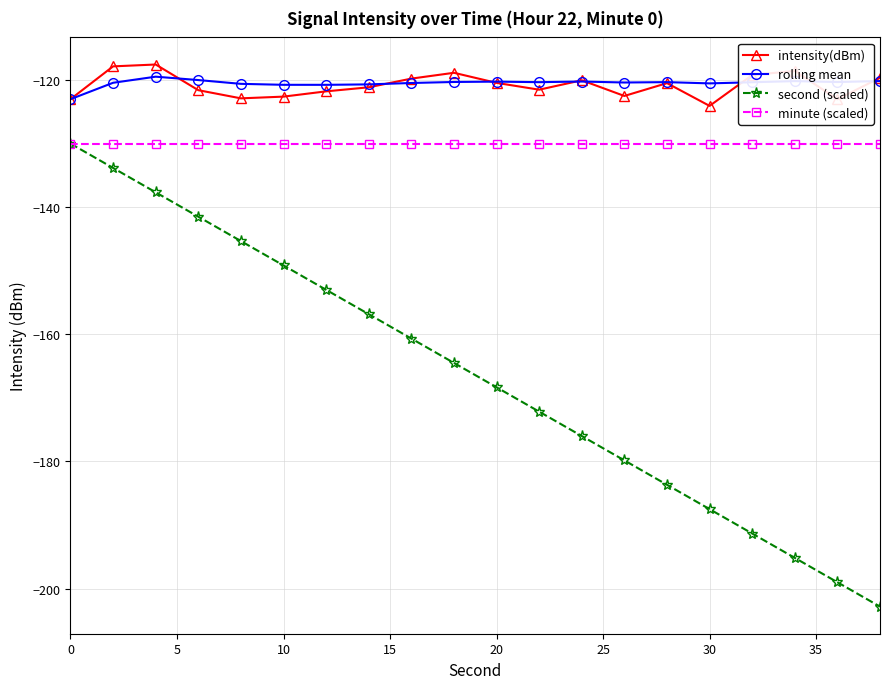

What is the value of the second (scaled) point at the 13th from the left?

-176.0